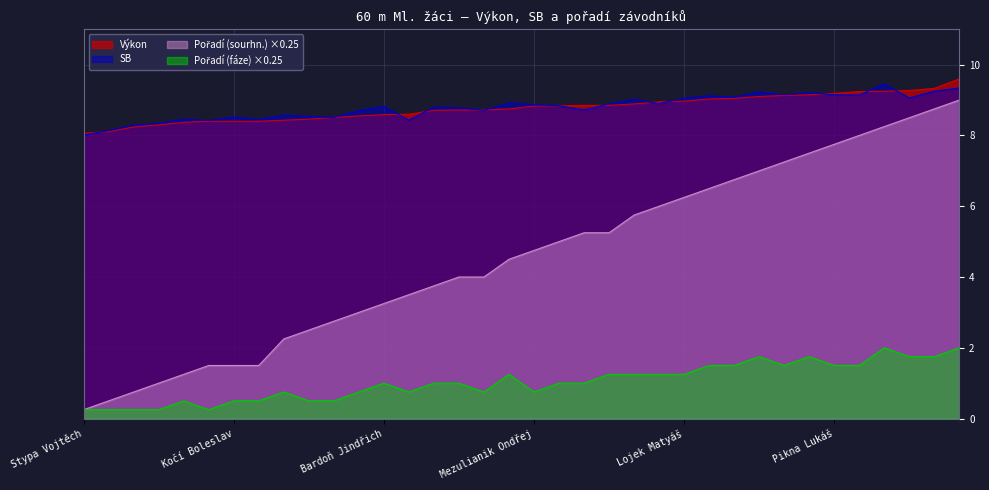

What is the maximum value shown in the chart?

9.6